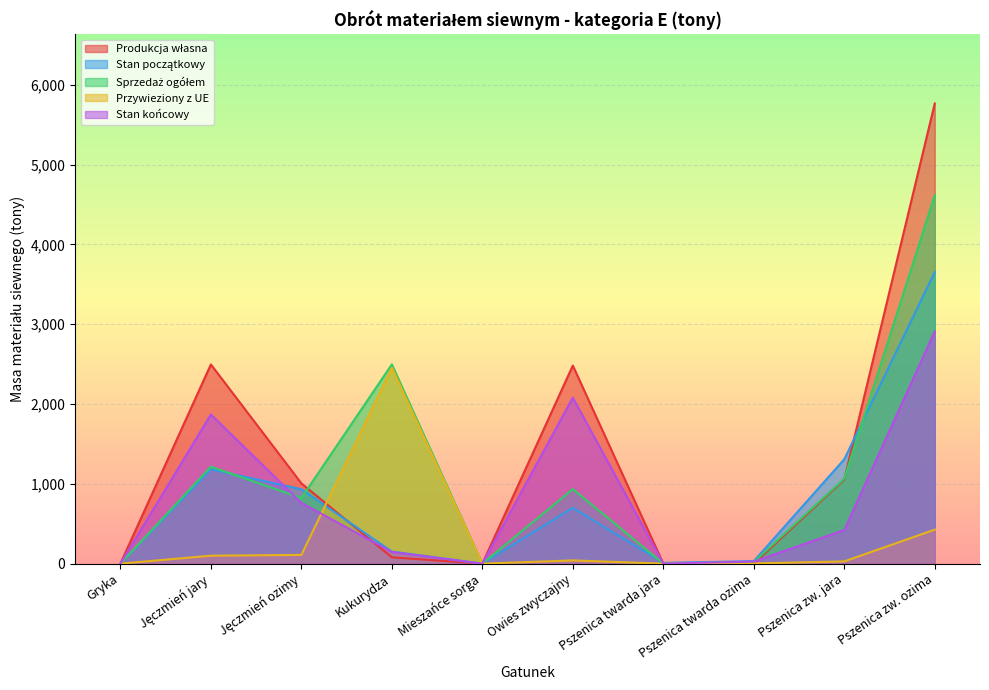

What value does the Stan początkowy series have at Pszenica twarda jara?

10.1